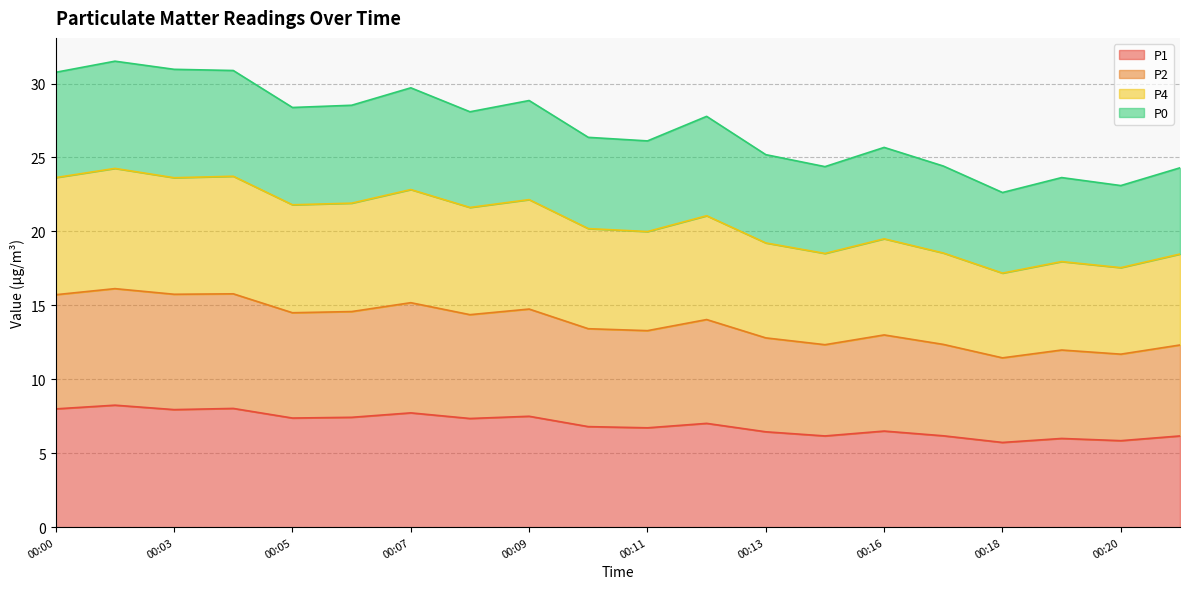

What is the minimum value for P1?

5.7